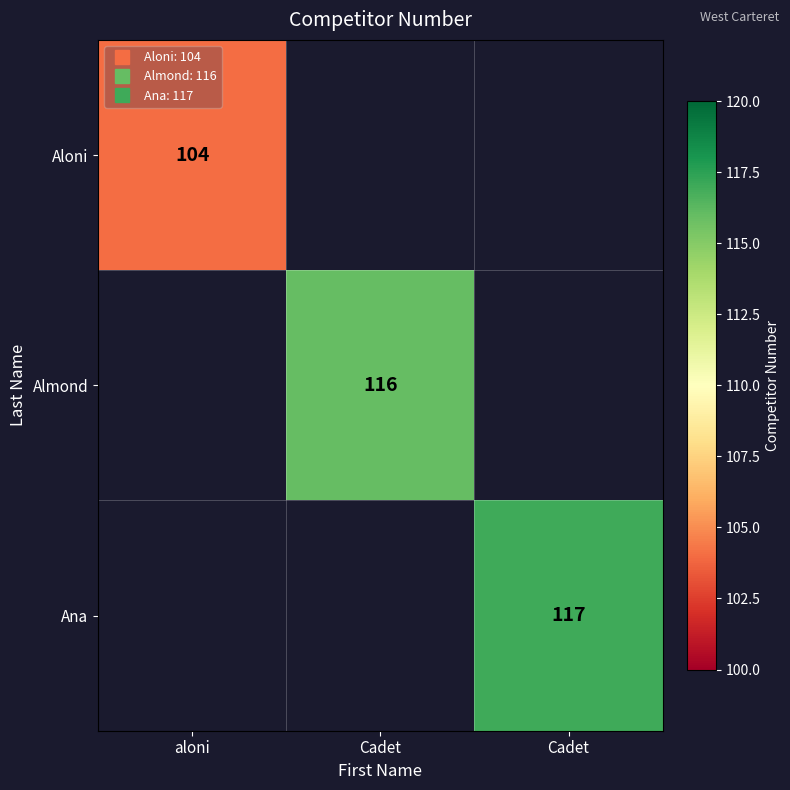

At which category does the chart reach its minimum across all series?

aloni